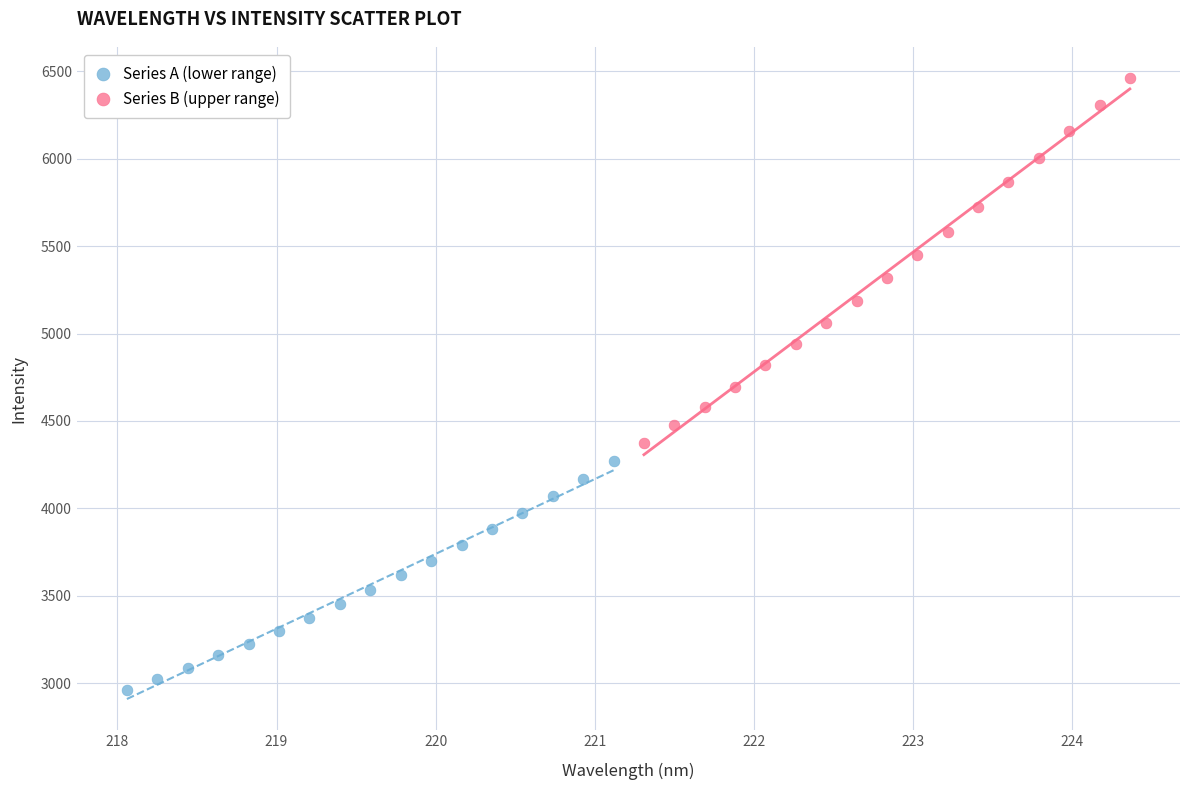

Which series has the largest Y range (max minus min)?

Series B (upper range)